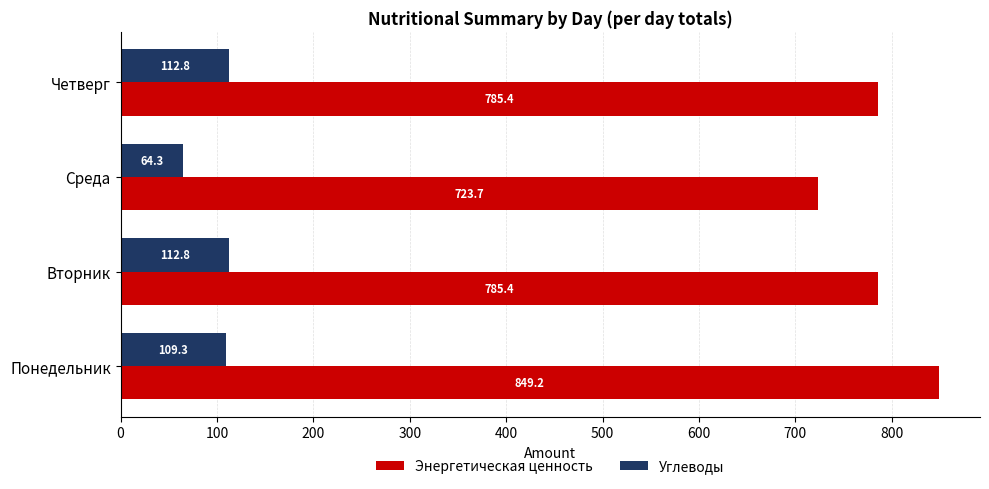

What is the average value of the Энергетическая ценность series?

785.9